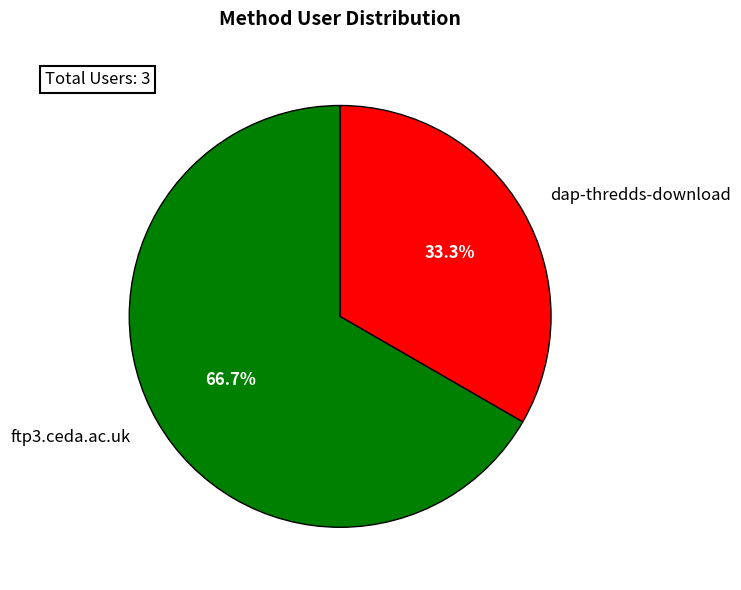

To the nearest percent, what is the average slice percentage?

50%